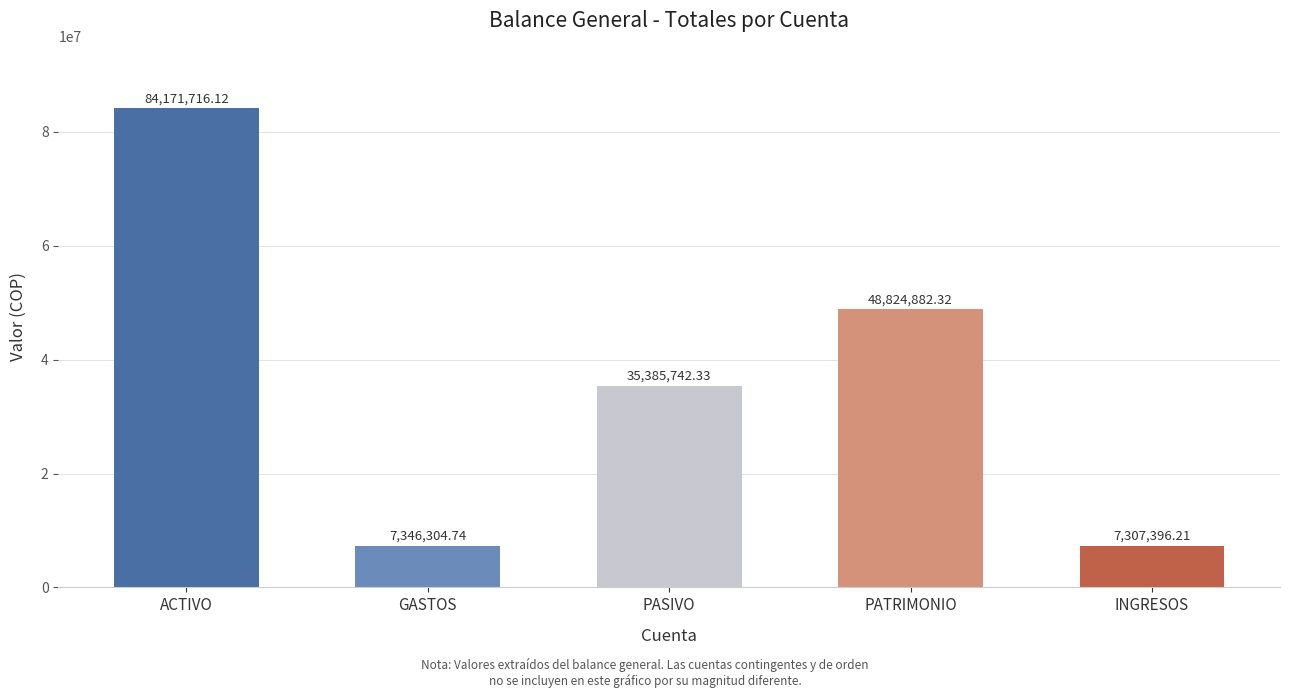

The chart shows a value of 12437380.6 at GASTOS. True or false?

False